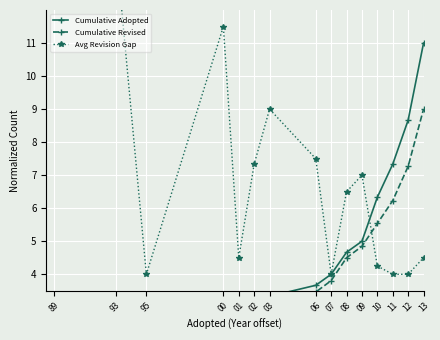

Where does the Cumulative Adopted series first go above 3?

03